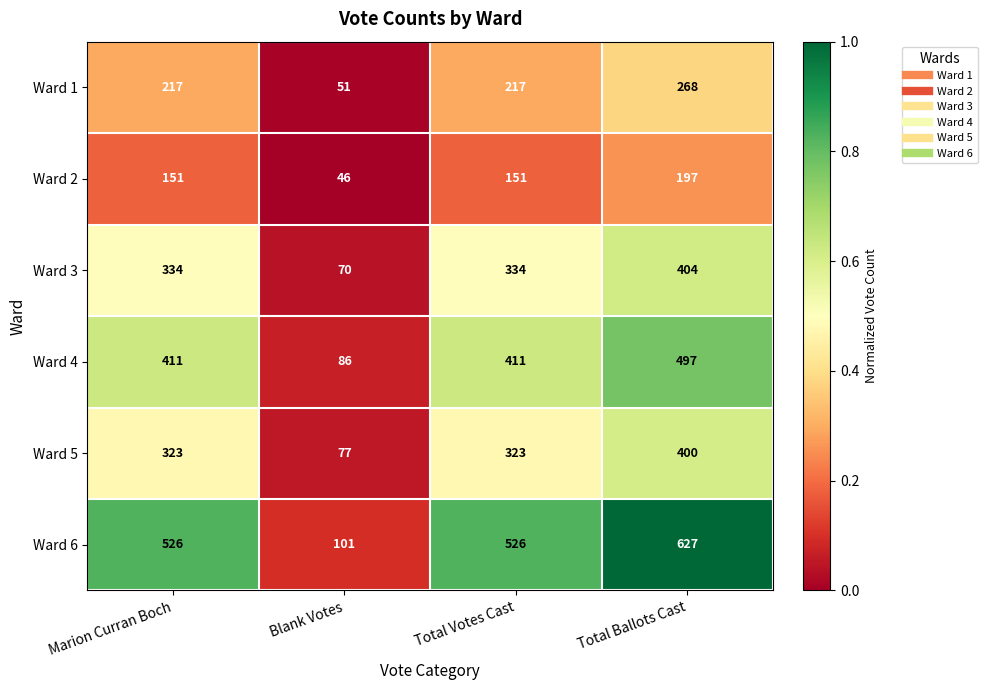

Count the number of categories in the chart.

4